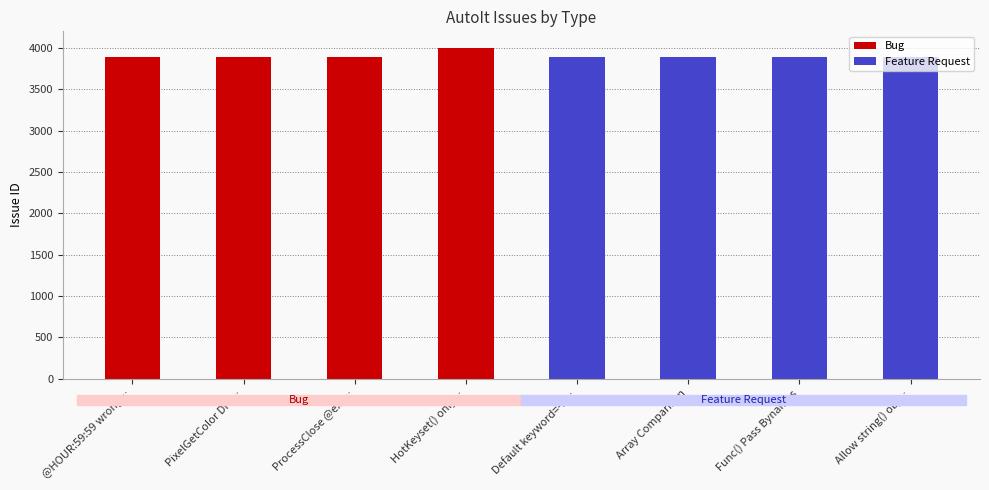

What is the sum of all Feature Request values?

15563